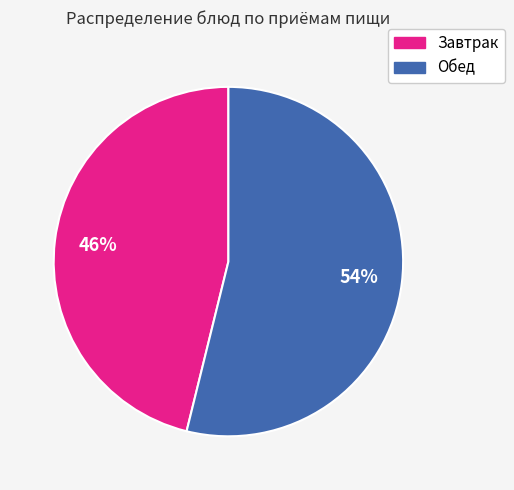

To the nearest percent, what is the difference between the largest and smallest slice percentages?

8%